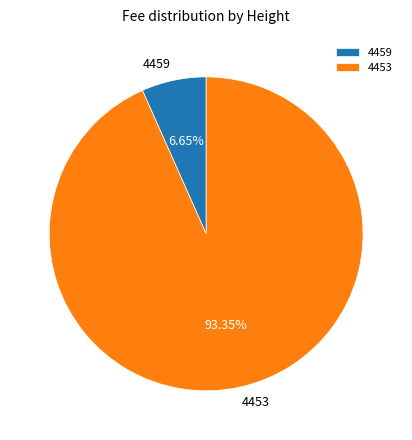

The 4459 slice represents 1% of the pie. True or false?

False